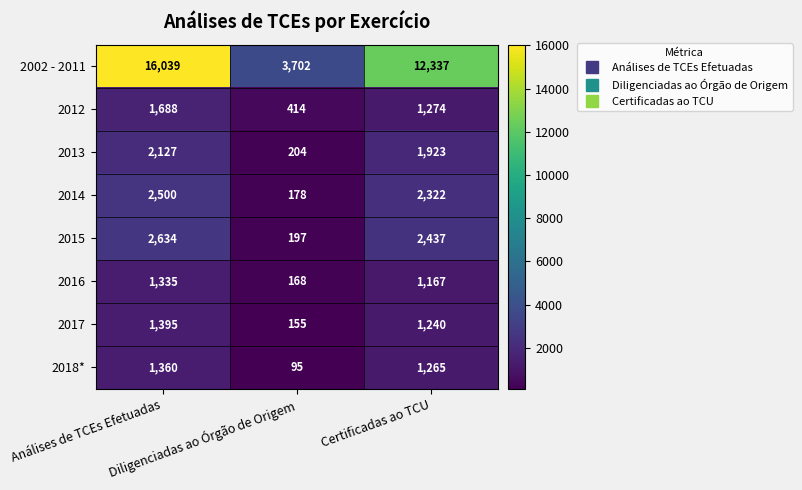

What is the difference between the maximum and minimum values in the 2014 series?

2322